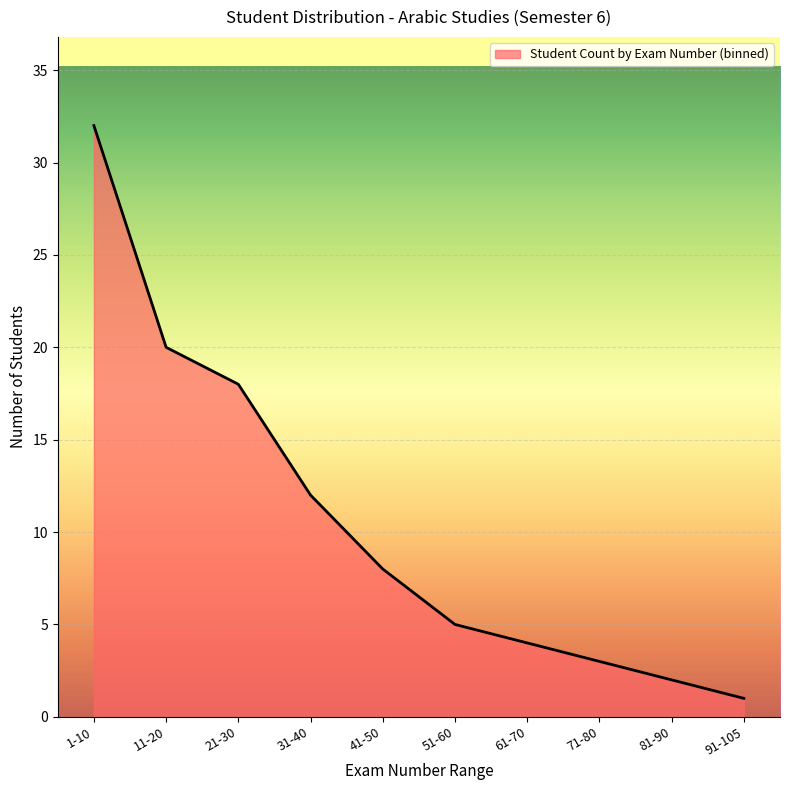

Where is the data nearest to the value 16?

21-30